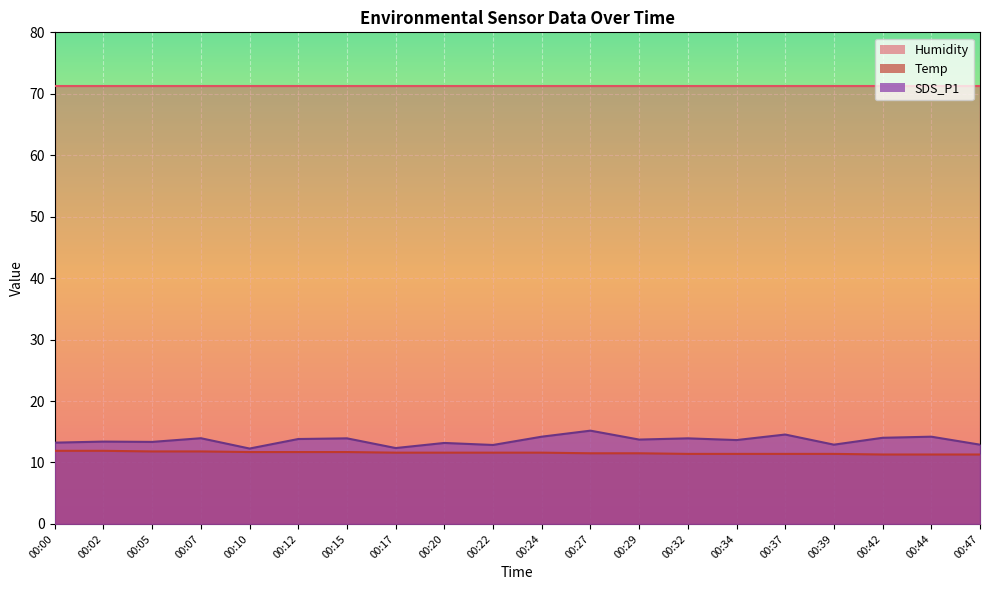

What is the difference between the maximum and minimum values in the Temp series?

0.6